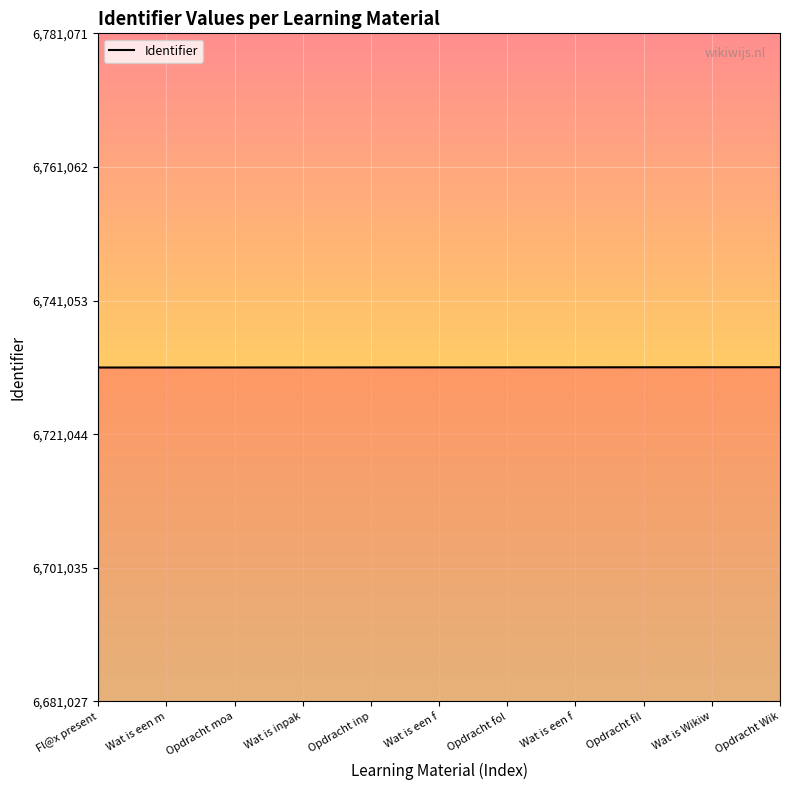

What is the maximum value shown in the chart?

6731071